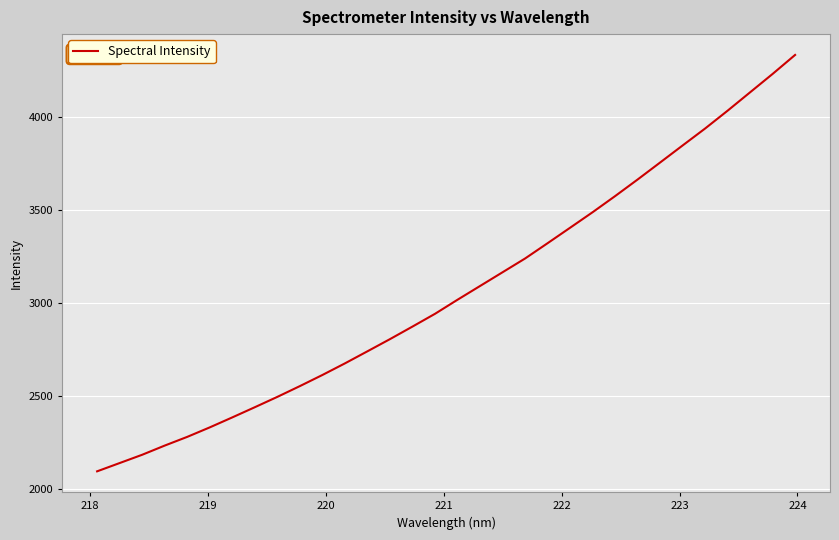

What is the difference between the maximum and minimum values?

2242.6